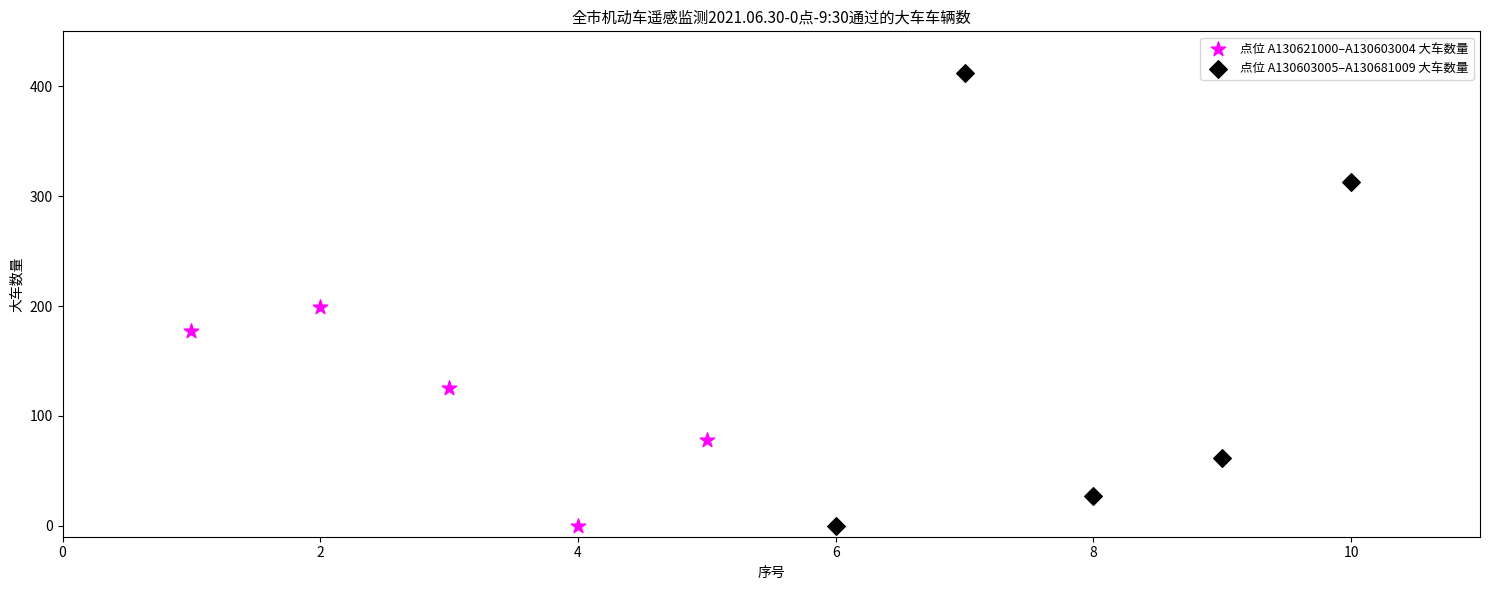

Which series has the largest Y range (max minus min)?

点位 A130603005–A130681009 大车数量